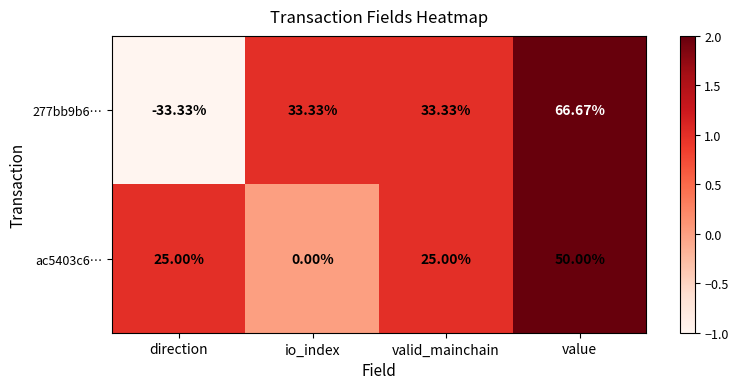

Where does the 277bb9b6… series first go above 33?

io_index